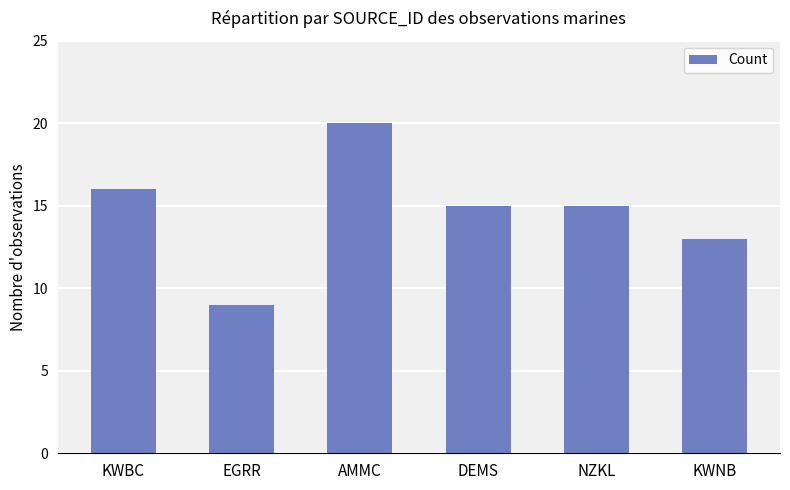

What is the smallest value displayed?

9